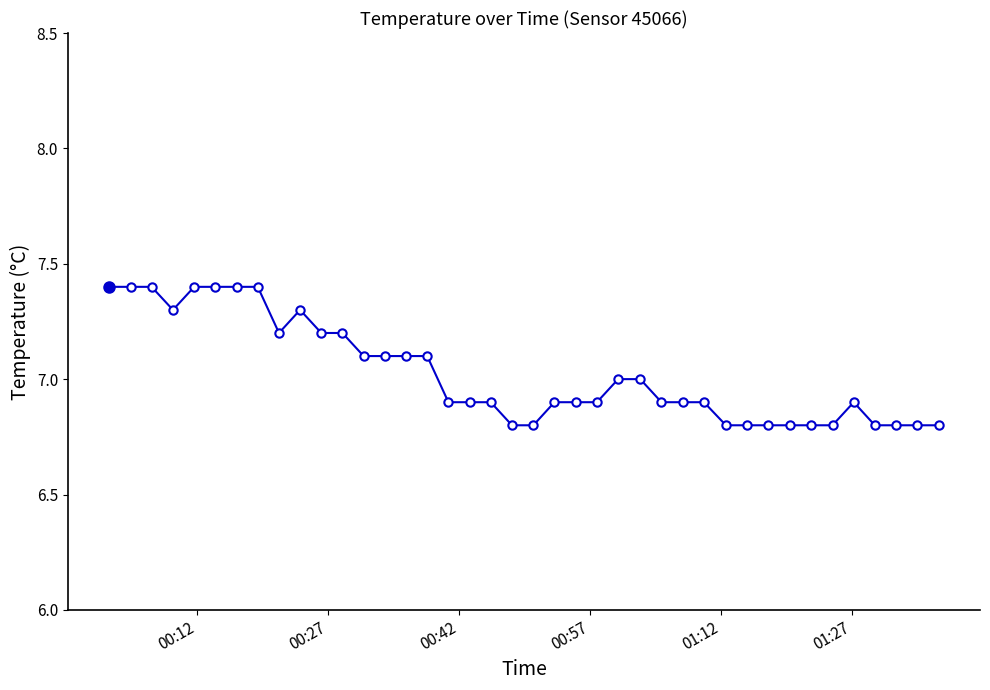

What is the value of the 26th point from the left?

7.0